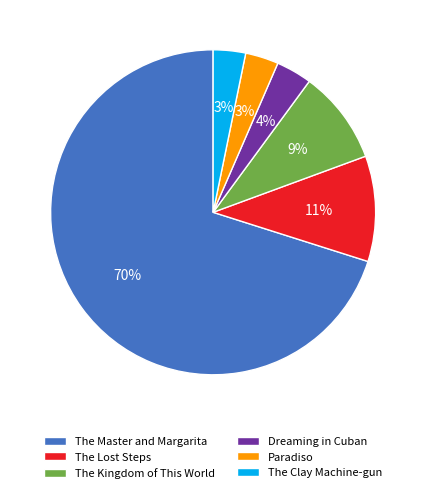

True or false: The Kingdom of This World accounts for 1% of the total.

False